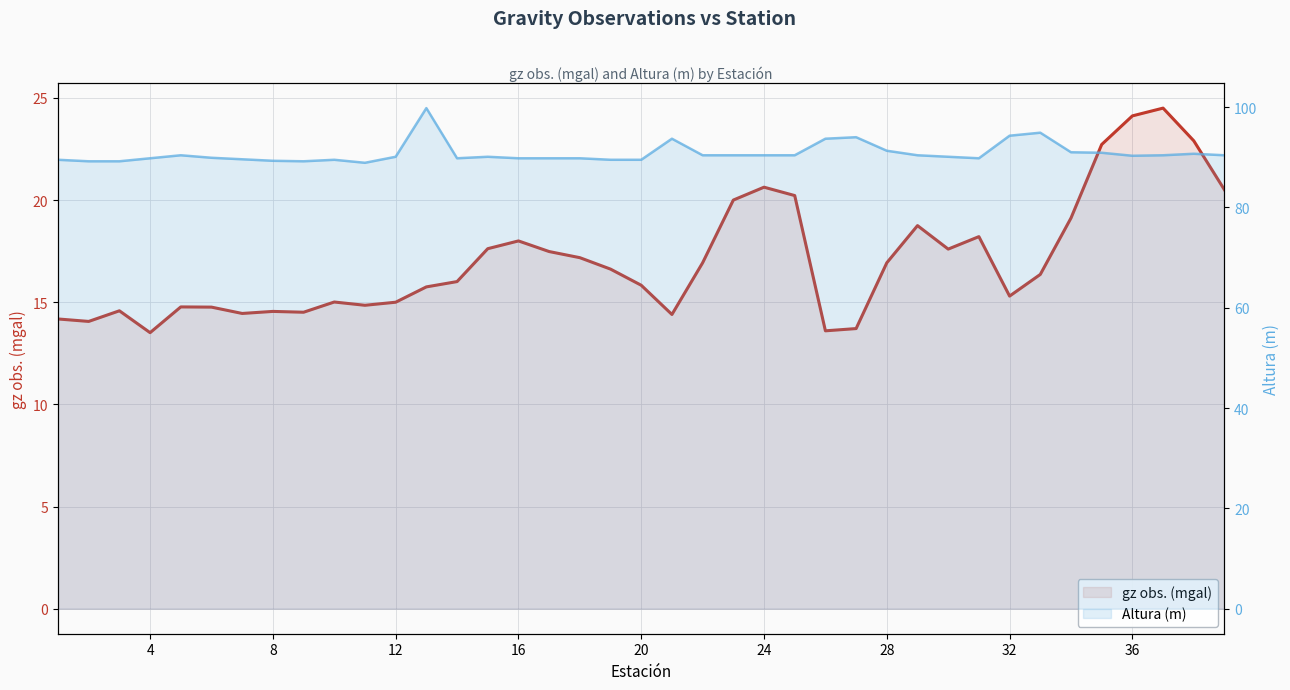

At which label is Altura (m) closest to 94?

26